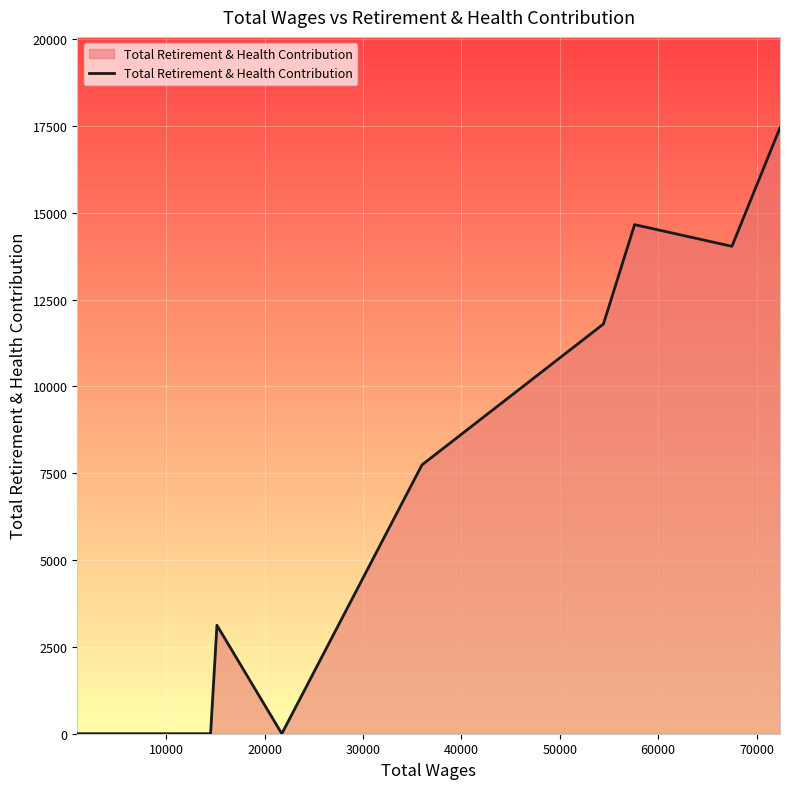

What is the difference between the maximum and minimum values?

17446